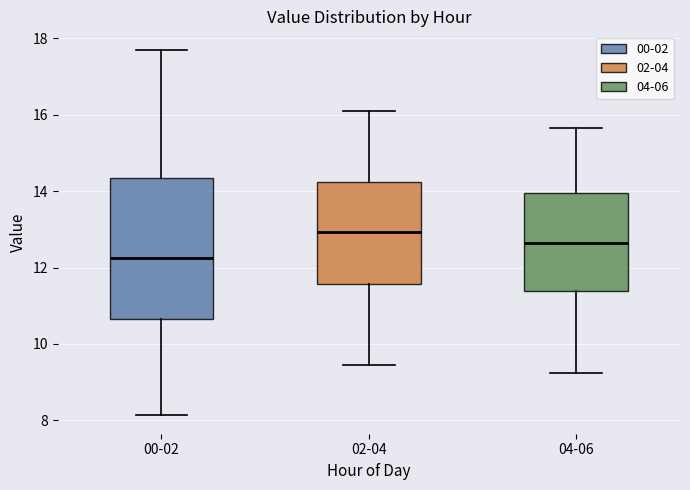

Where is the upper edge of the box for 02-04 on the y-axis? The values are not printed on the chart, so give them approximately, as read against the axis.

14.2